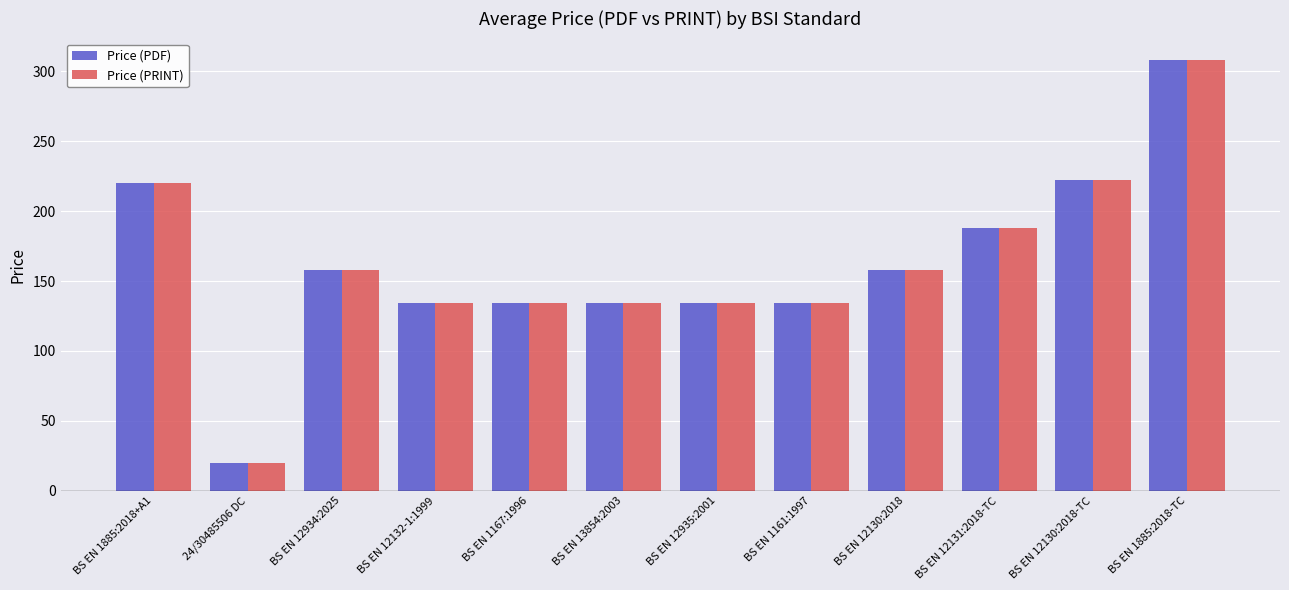

What are all the series names shown in the legend?

Price (PDF), Price (PRINT)